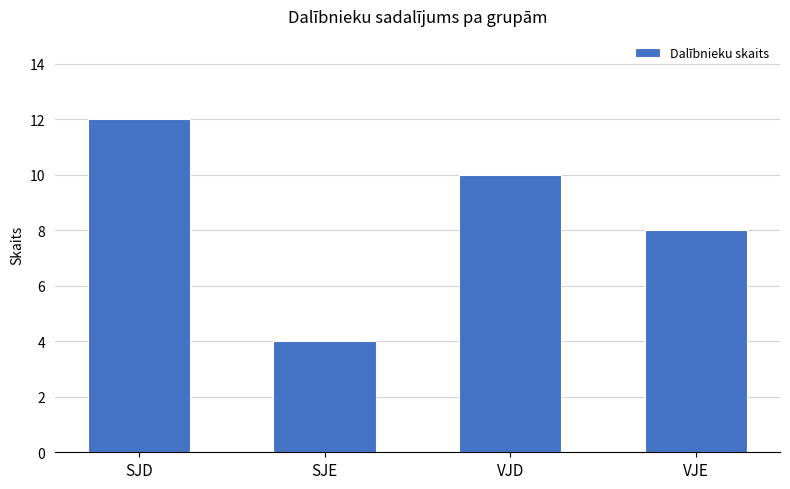

Is it true that the value at SJD is 12?

True